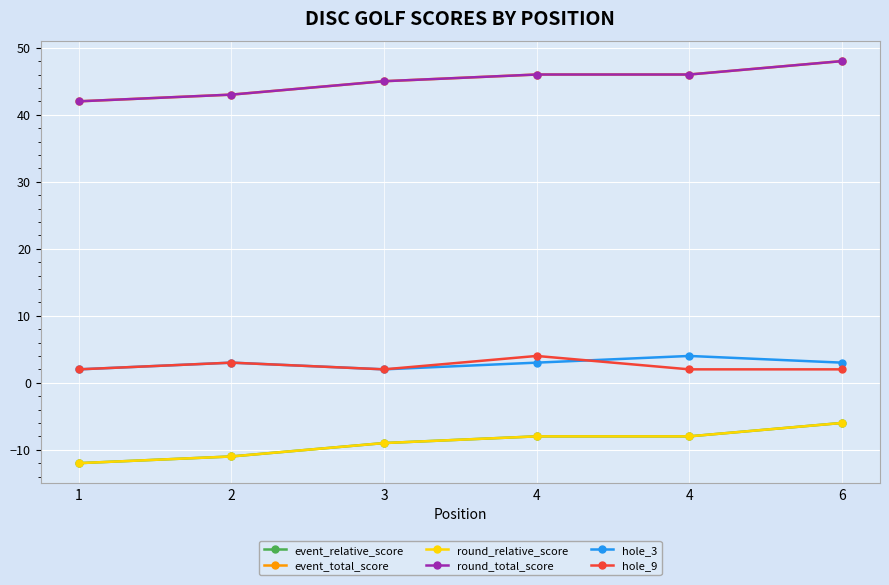

What is the sum of all event_total_score values?

270